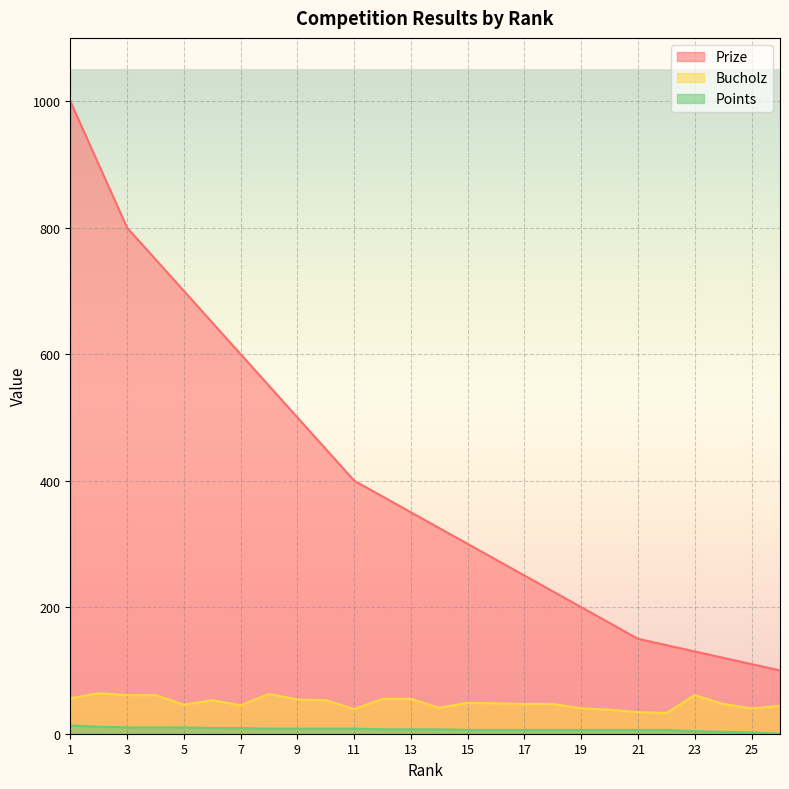

Is the value of Bucholz at 13 greater than the value of Points at 26?

Yes